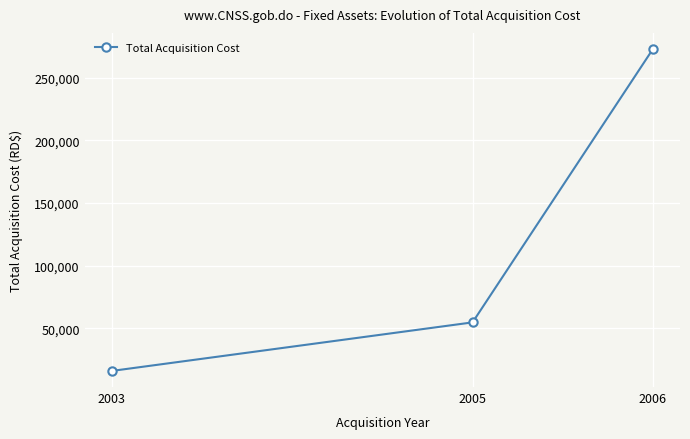

Reading left to right, extract all data points from this chart.

2003=15801.0	2005=54614.0	2006=273147.1